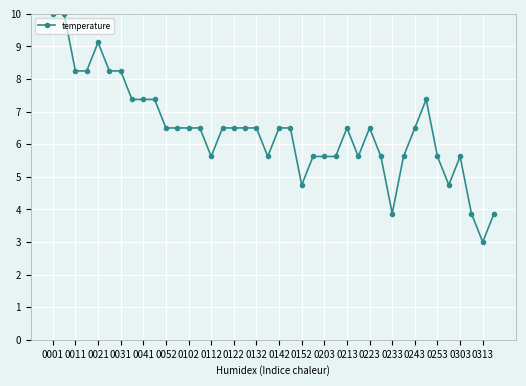

What is the smallest value displayed?

3.0